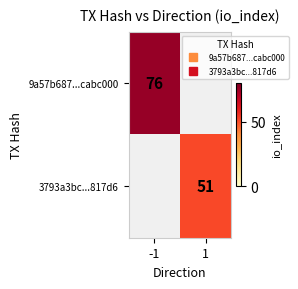

At how many categories does at least one series exceed 64?

1